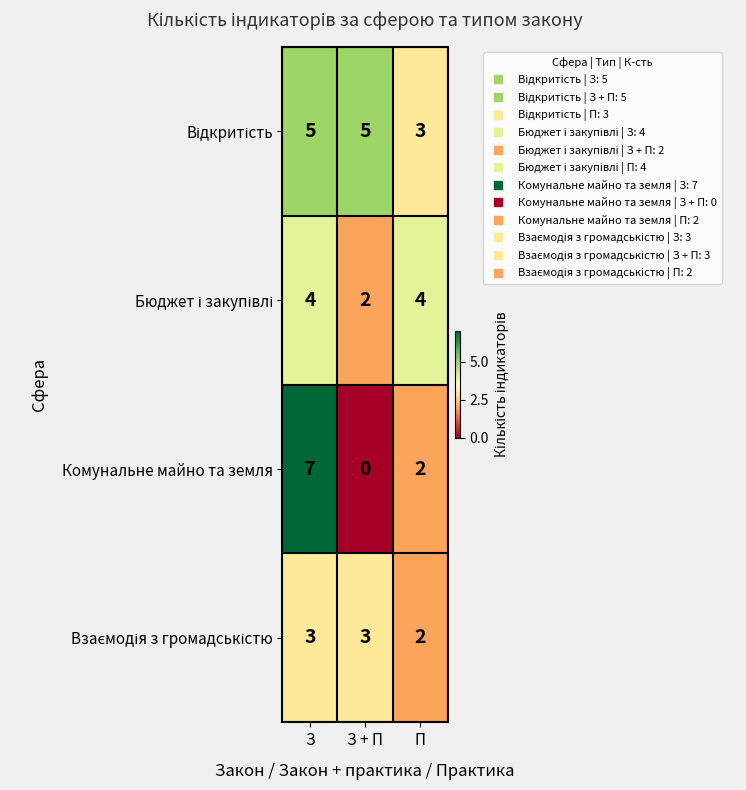

Is it true that Комунальне майно та земля equals 0 at П?

False